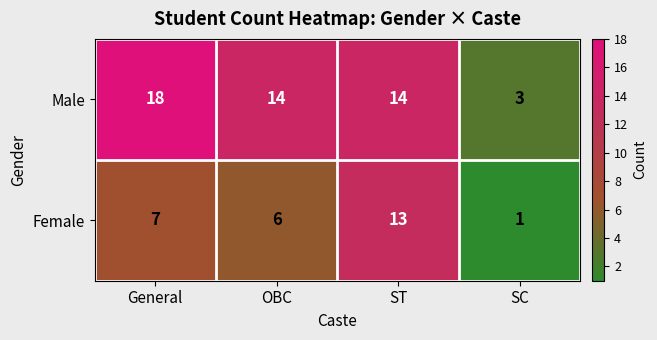

What is the difference between the maximum and second lowest values in the Female series?

7